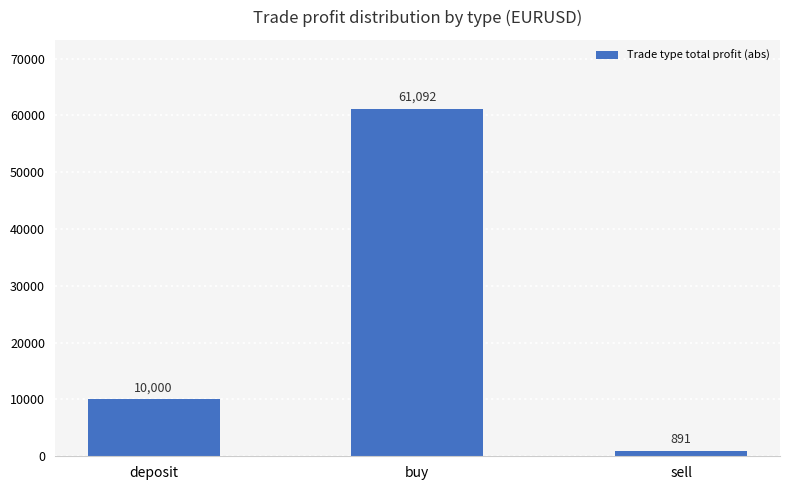

At which label is the value closest to 30991?

deposit